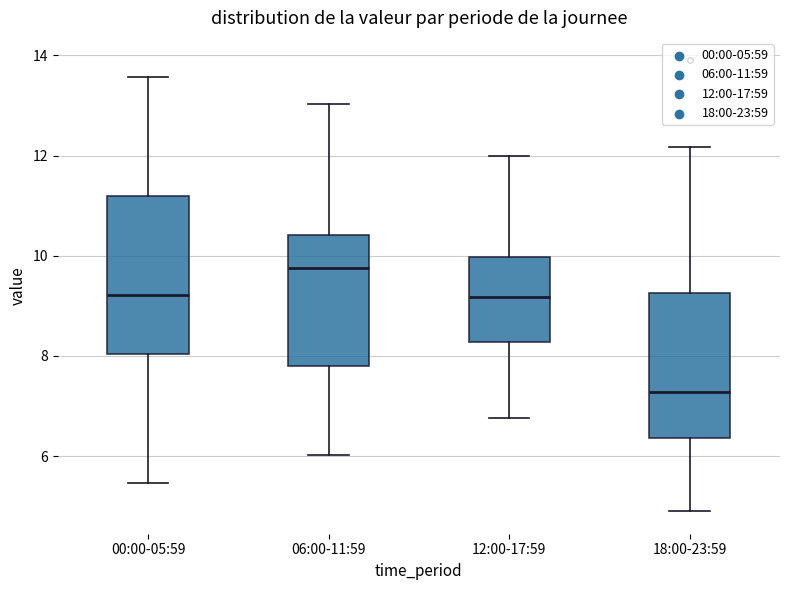

Reading left to right, read every box against the y-axis: the position of its median line, the range the box covers, and the ends of its whiskers. The values are not printed on the chart, so give them approximately, as read against the axis.

00:00-05:59: median 9.2, box 8.0 to 11.2, whiskers 5.4 to 13.6
06:00-11:59: median 9.8, box 7.8 to 10.4, whiskers 6.0 to 13.0
12:00-17:59: median 9.2, box 8.2 to 10.0, whiskers 6.8 to 12.0
18:00-23:59: median 7.2, box 6.4 to 9.2, whiskers 5.0 to 12.2